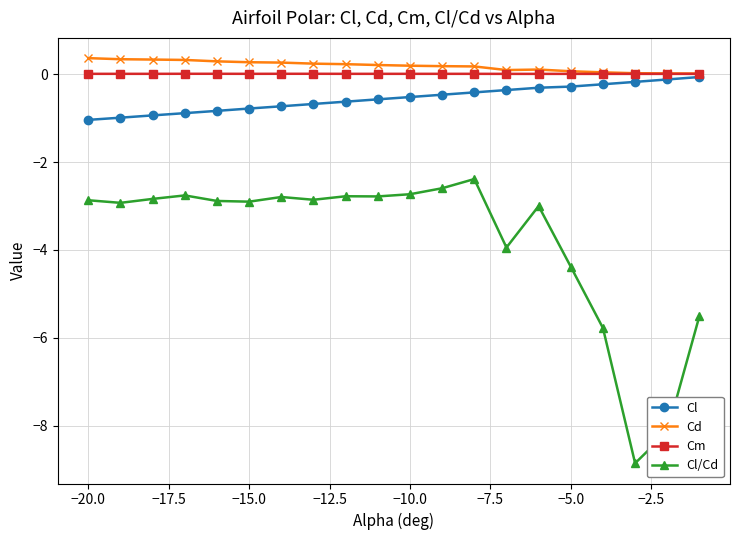

At how many categories does at least one series exceed -7?

20